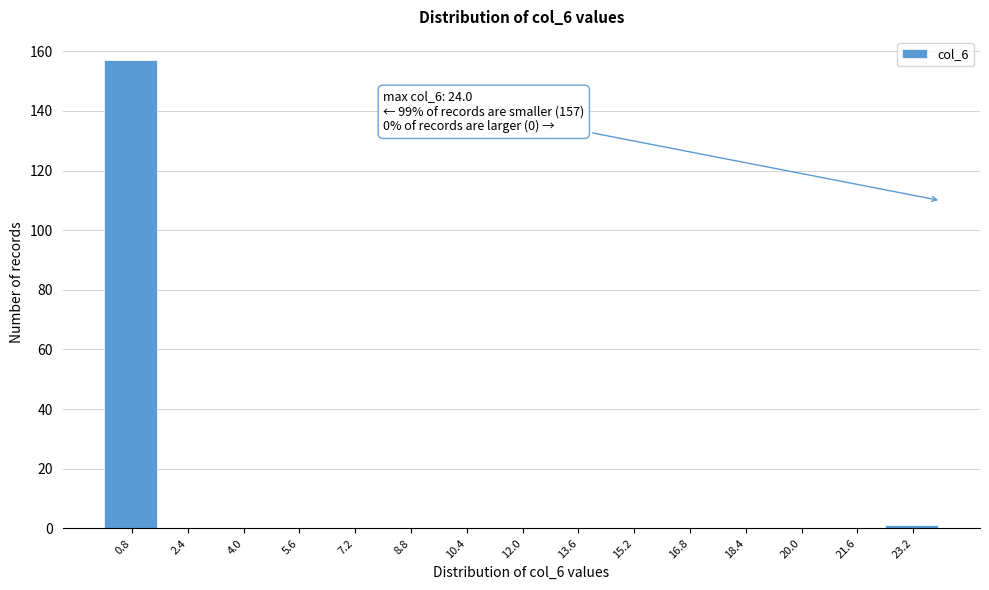

Over which range of the x-axis is the bar tallest?

0.0 to 1.6